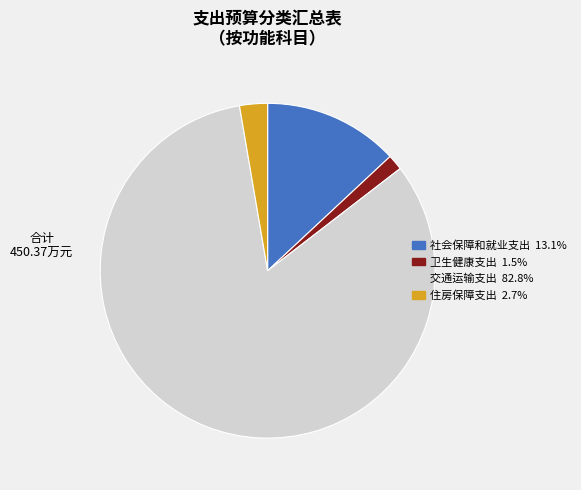

The 社会保障和就业支出 slice represents 4% of the pie. True or false?

False